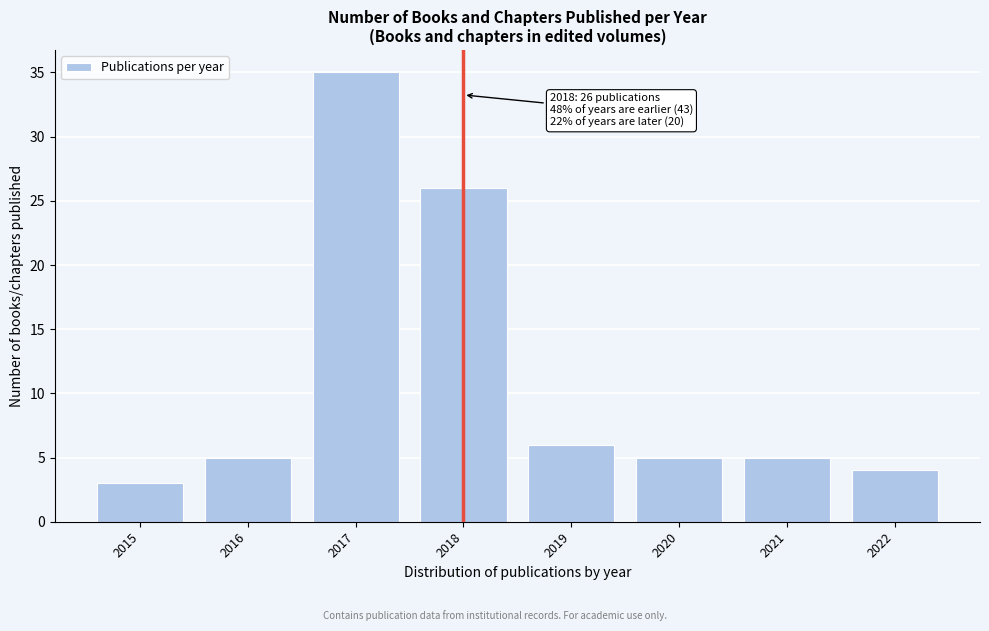

Reading left to right, extract all data points from this chart.

2015=3	2016=5	2017=35	2018=26	2019=6	2020=5	2021=5	2022=4